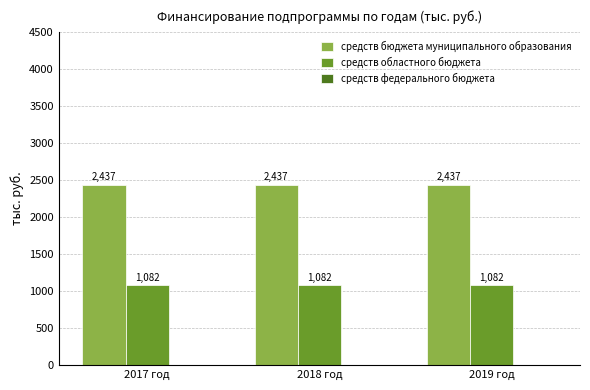

What is the spread (max minus min) of values at 2019 год?

1355